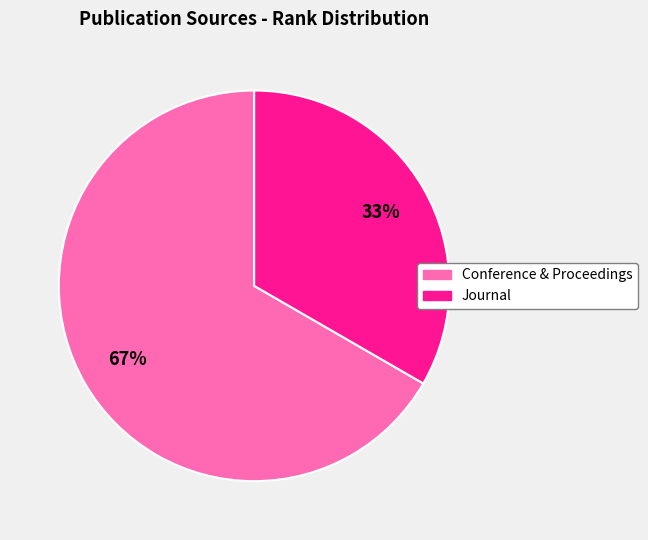

Is there a majority slice in this chart?

Yes